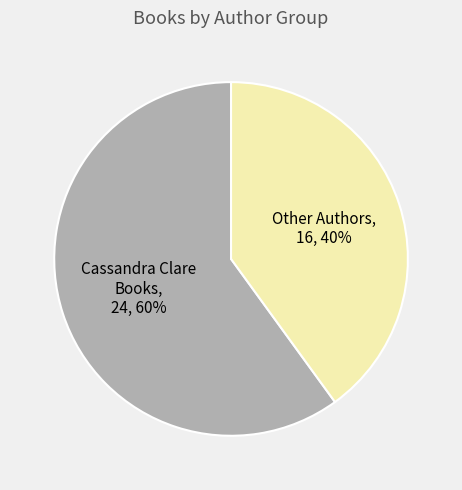

To the nearest percent, what is the average slice percentage?

50%